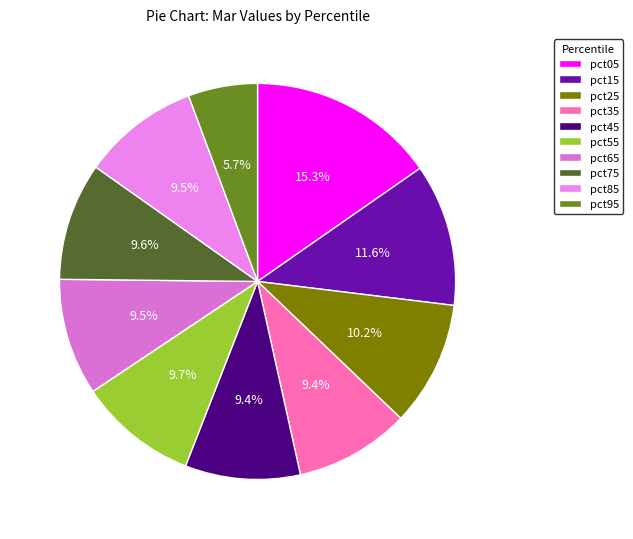

Which slice is the largest?

pct05